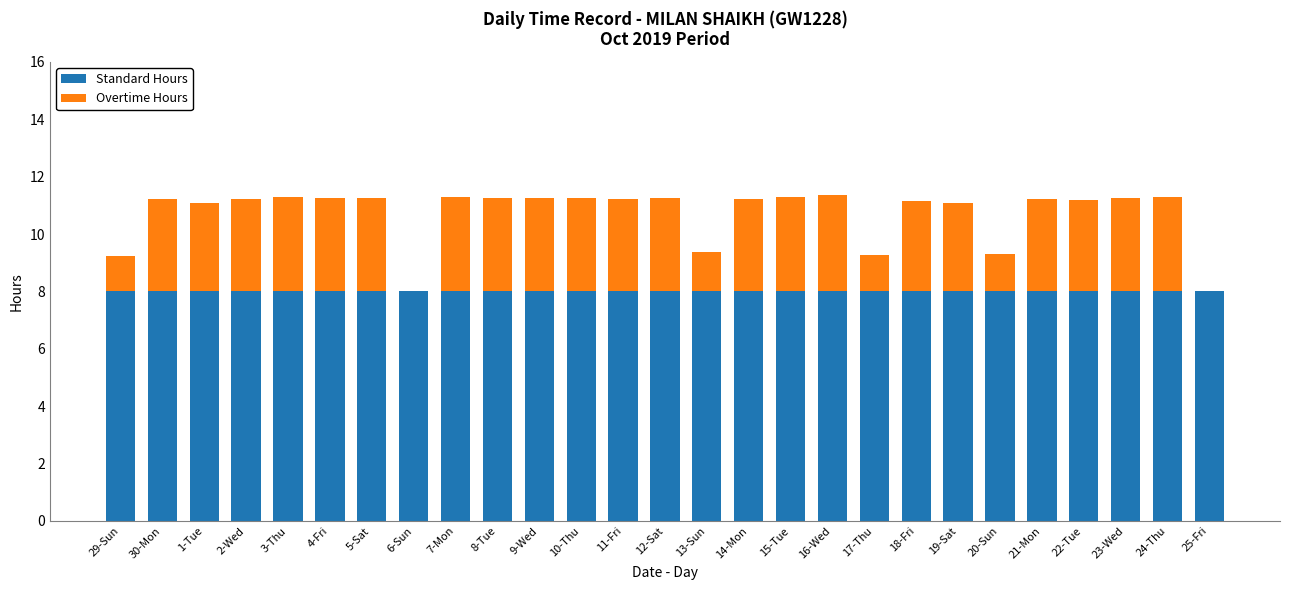

What are all the series names shown in the legend?

Standard Hours, Overtime Hours